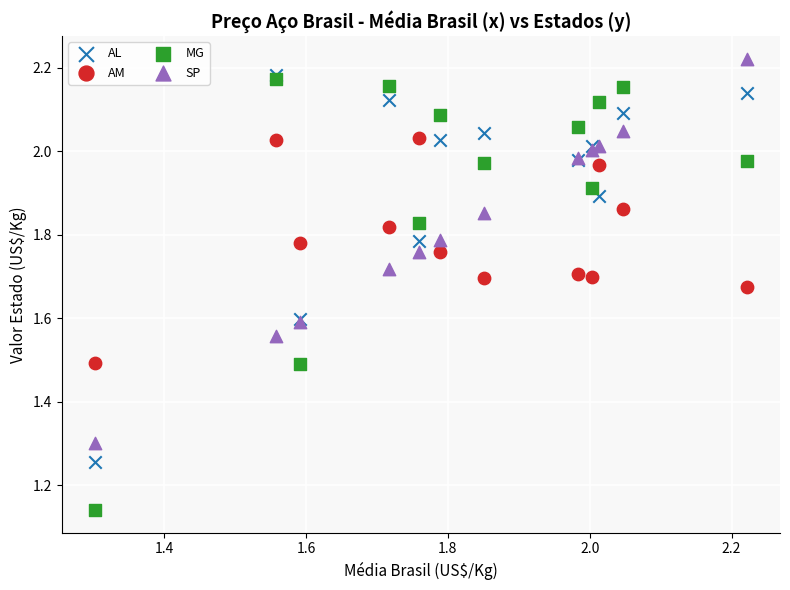

In the AM series, what Y value is closest to 1?

1.5